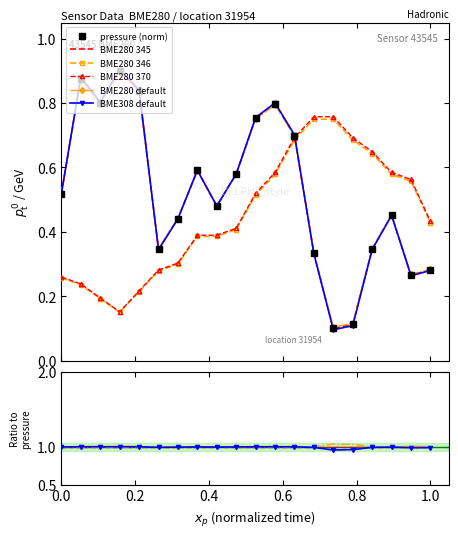

True or false: BME280 345 and BME308 default intersect in this chart.

True